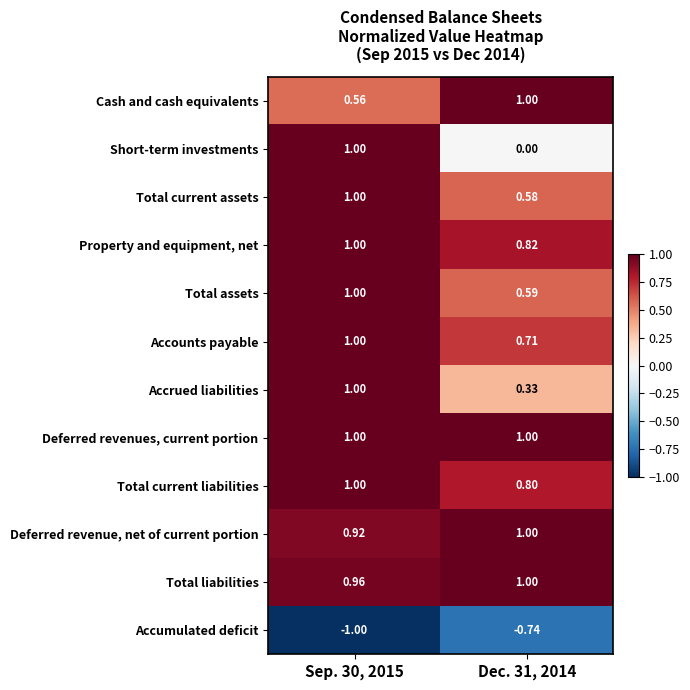

Between Sep. 30, 2015 and Dec. 31, 2014, which series saw the biggest shift?

Short-term investments